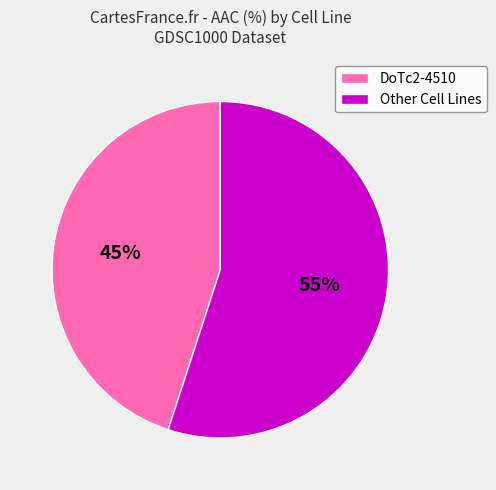

To the nearest percent, what is the difference between the largest and smallest slice percentages?

10%